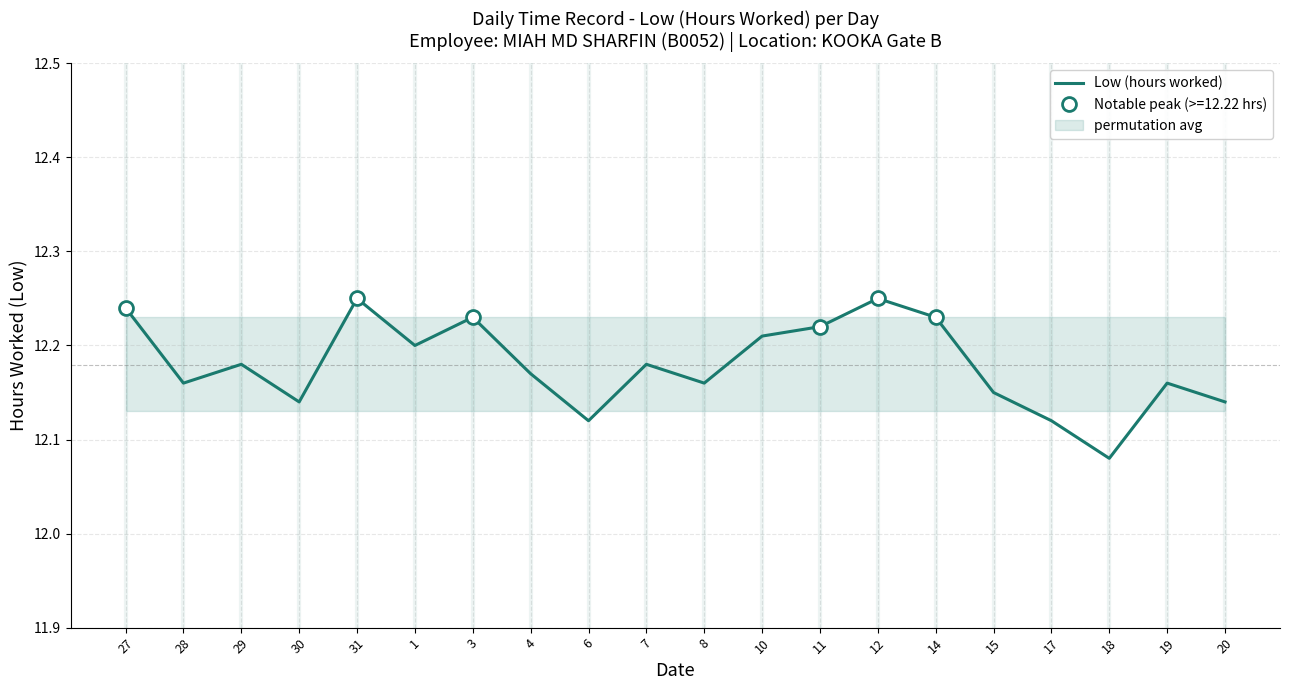

What is the label of the 20th point from the right?

27